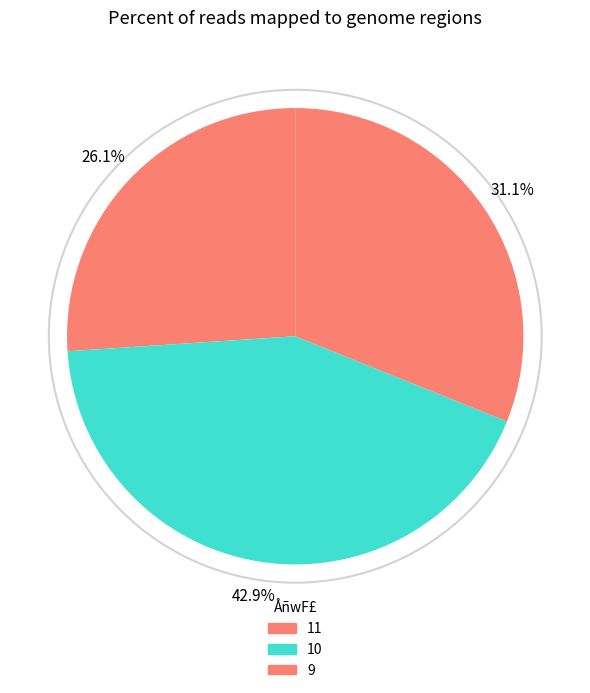

What is the largest slice in the pie chart?

10